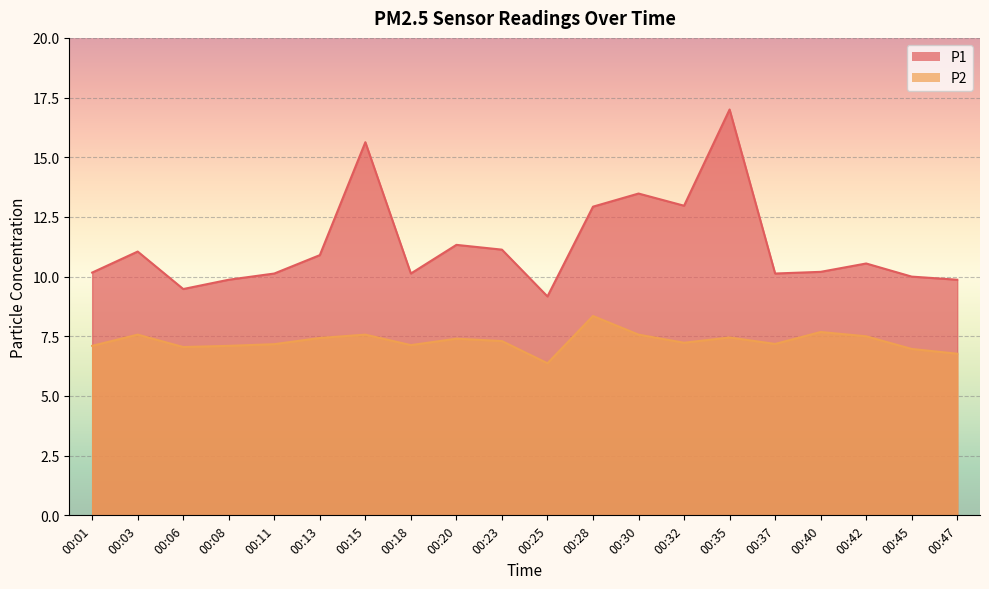

What is the difference between the highest and lowest values at 00:28?

4.6